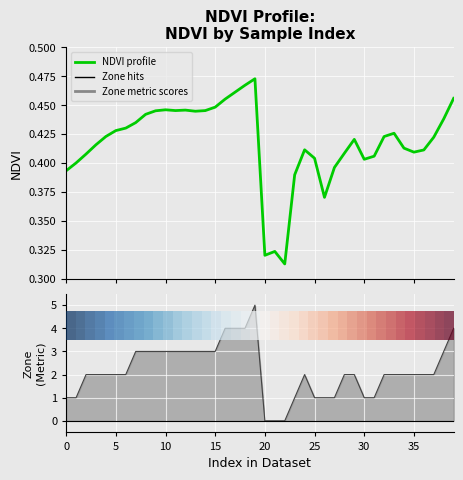

What is the total value across all series at 25?

2.6